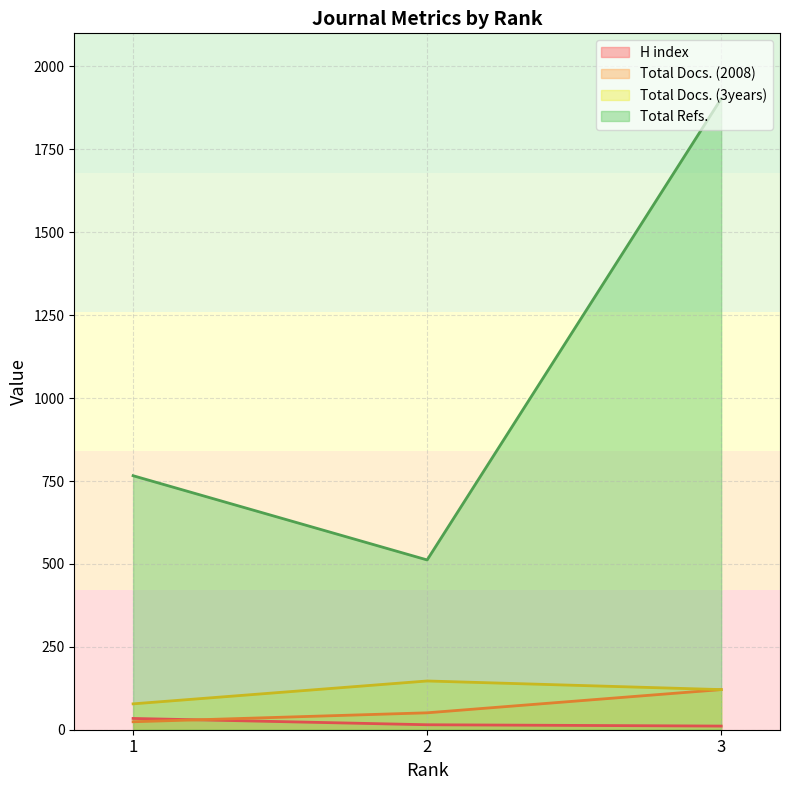

Where is H index nearest to the value 22?

2